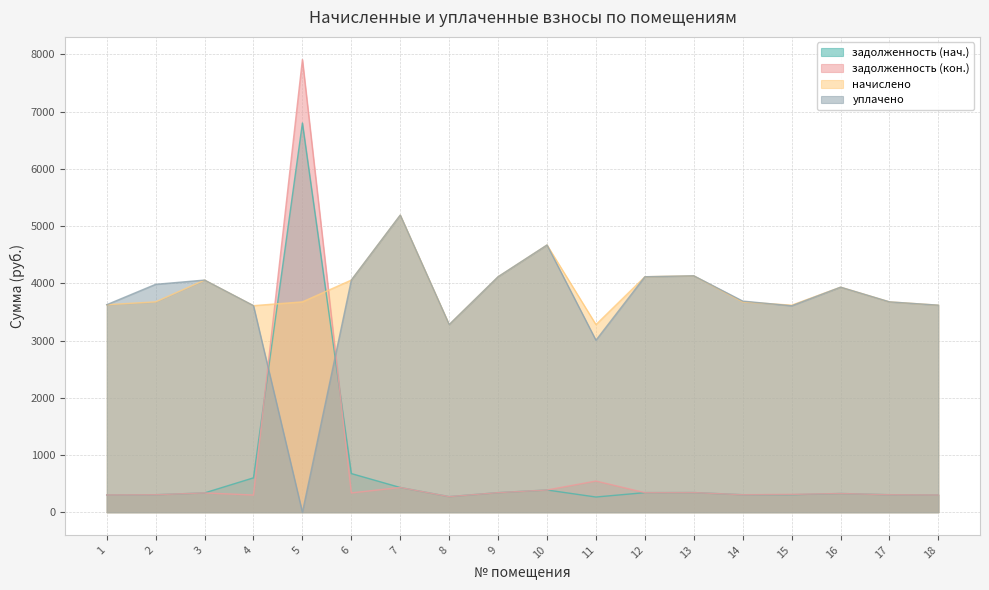

How many interior local valleys does the уплачено series have?

4